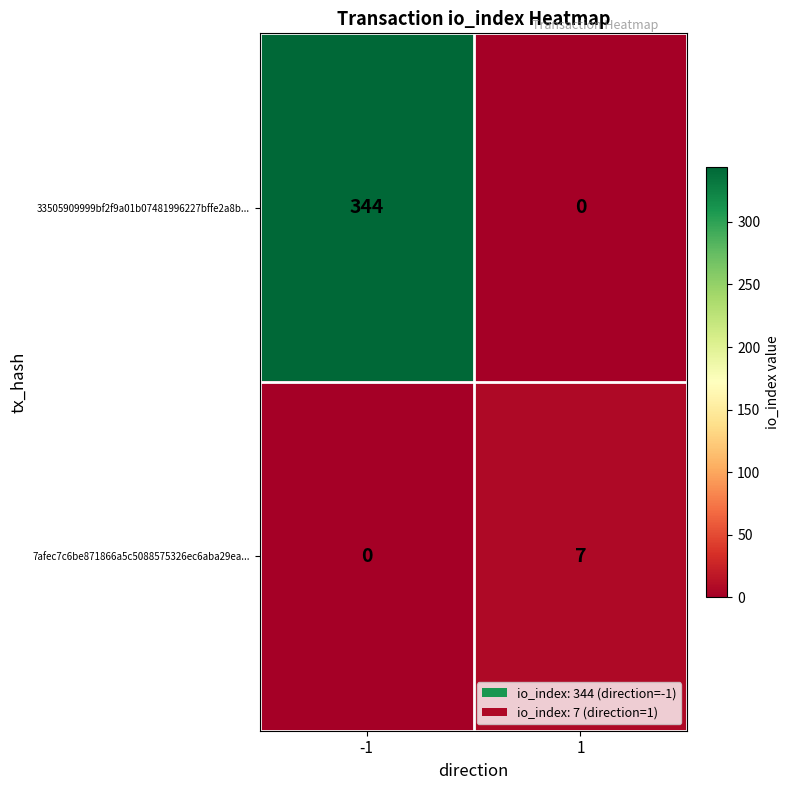

List the series in order of their peak value, highest first.

33505909999bf2f9a01b07481996227bffe2a8b..., 7afec7c6be871866a5c5088575326ec6aba29ea...